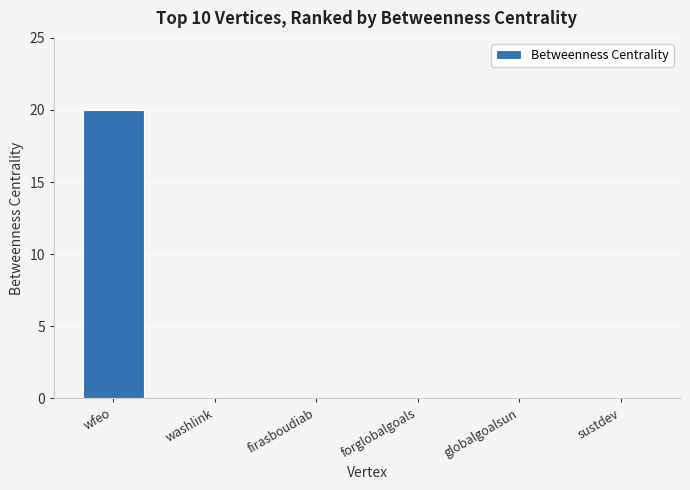

True or false: the data shows 0 at forglobalgoals.

True